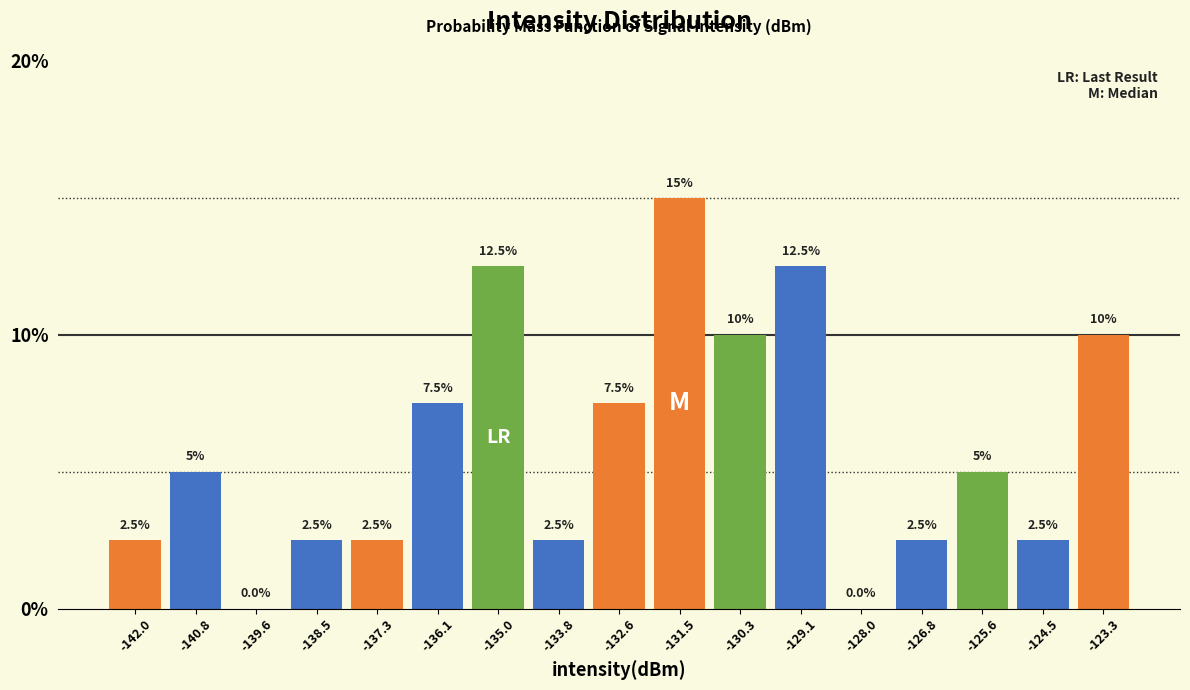

Reading left to right, list every bar in this chart as the range it spans on the x-axis followed by its height. The bar edges are not printed on the chart, so give them approximately, as read against the axis.

-142.6 to -141.4: 2.5
-141.4 to -140.2: 5.0
-140.2 to -139.0: 0.0
-139.0 to -137.8: 2.5
-137.8 to -136.8: 2.5
-136.8 to -135.6: 7.5
-135.6 to -134.4: 12.5
-134.4 to -133.2: 2.5
-133.2 to -132.0: 7.5
-132.0 to -130.8: 15.0
-130.8 to -129.8: 10.0
-129.8 to -128.6: 12.5
-128.6 to -127.4: 0.0
-127.4 to -126.2: 2.5
-126.2 to -125.0: 5.0
-125.0 to -123.8: 2.5
-123.8 to -122.8: 10.0